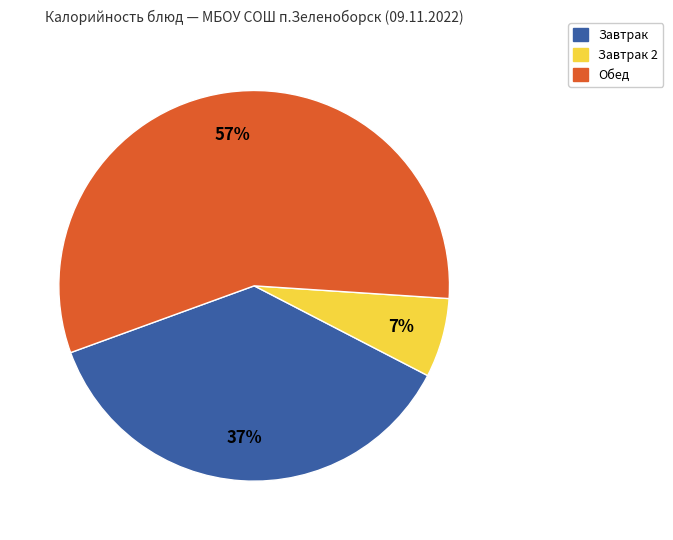

To the nearest percent, what is the difference between the largest and smallest slice percentages?

50%